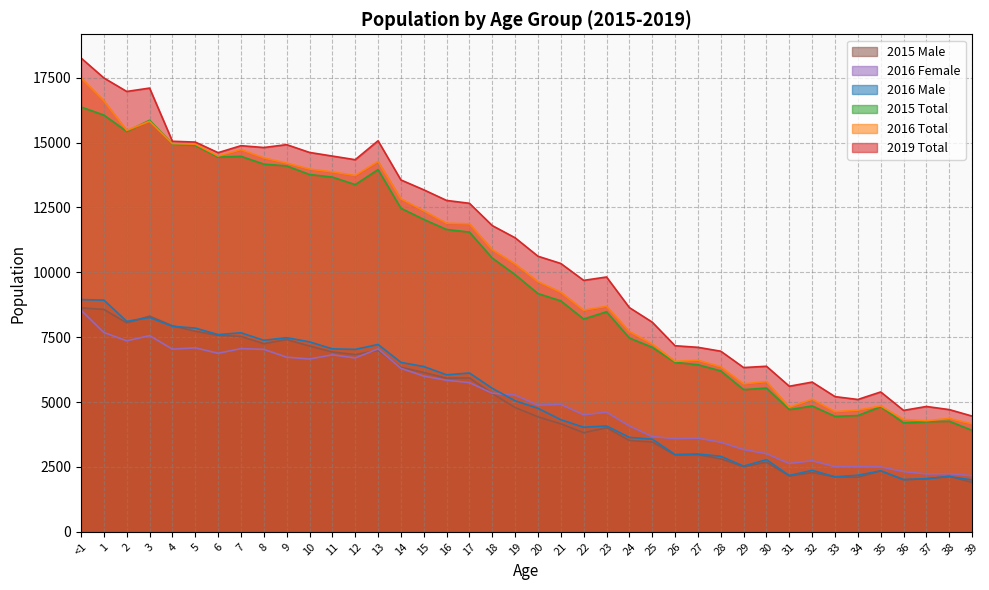

What is the highest value of the 2015 Total series?

16370